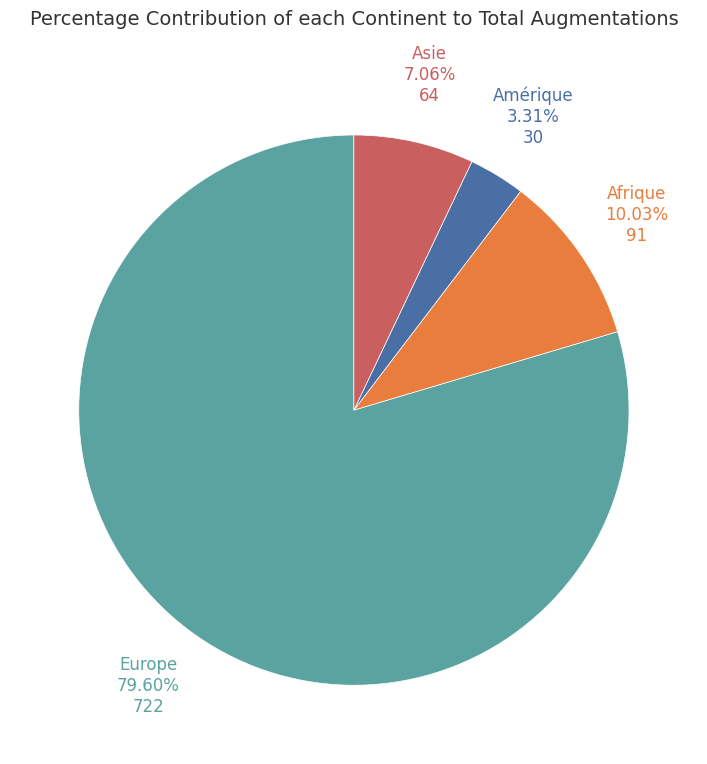

What is the total percentage of Amérique and Afrique?

13.3%